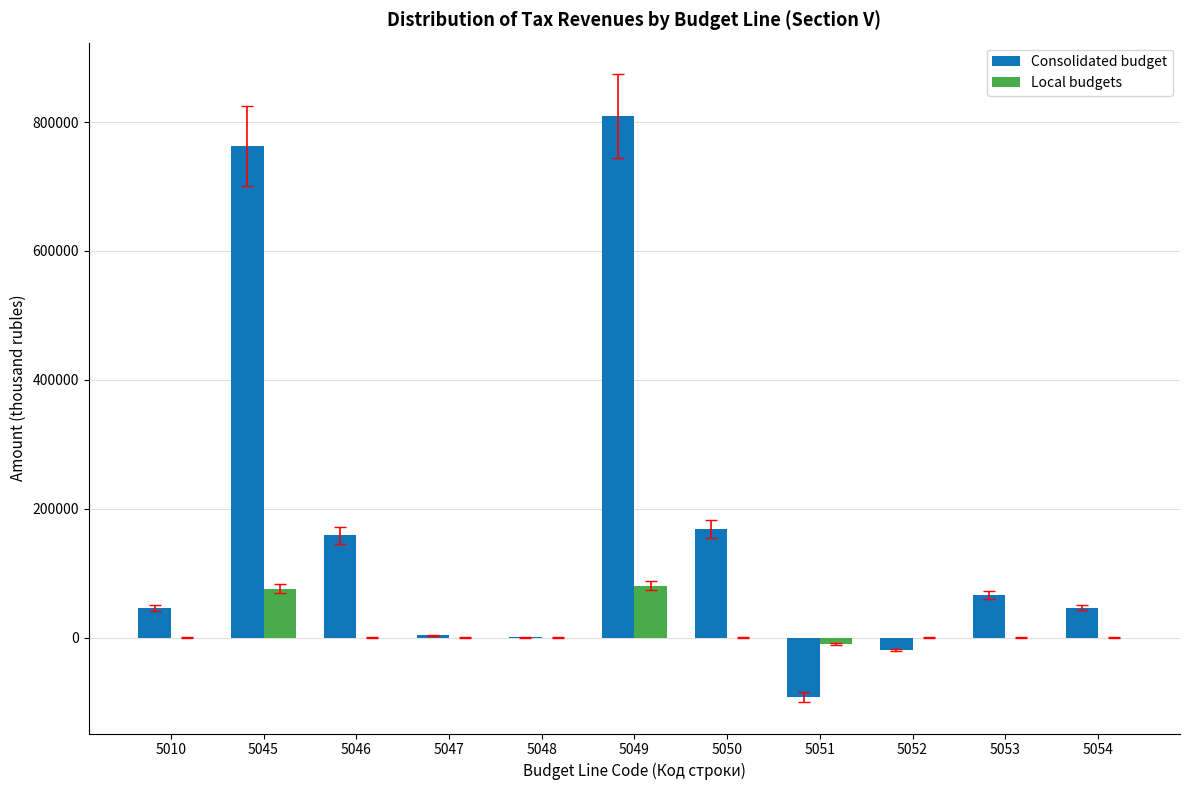

How many series are shown in this chart?

2